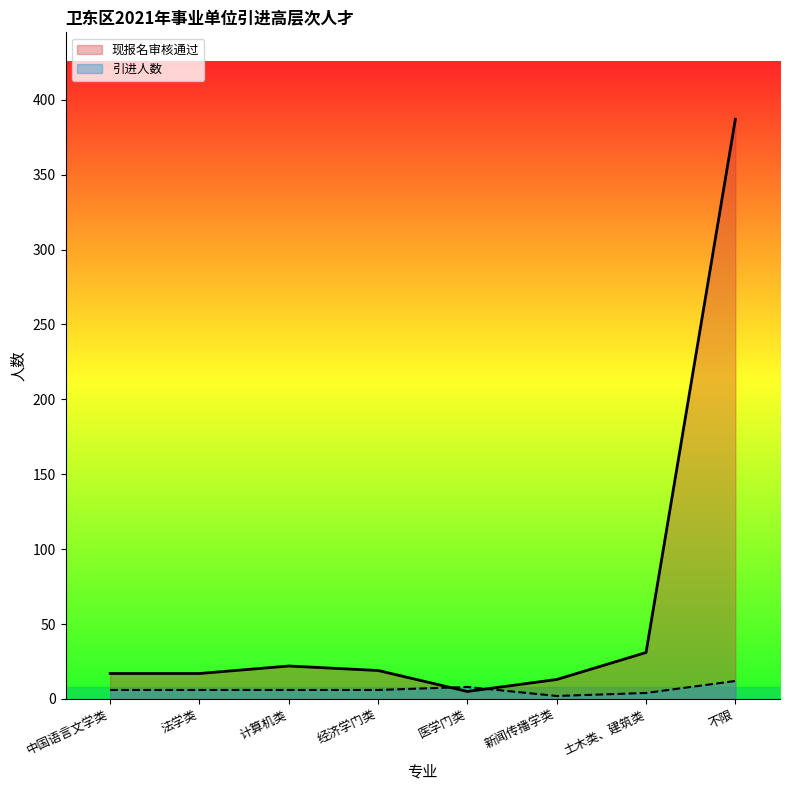

The value of 现报名审核通过 at 计算机类 is 22. True or false?

True